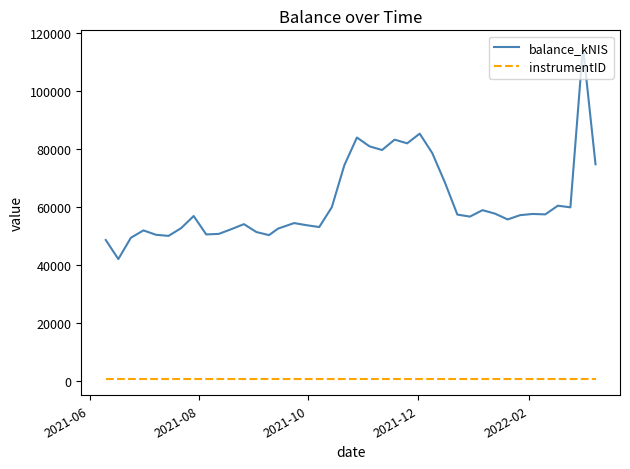

List the series in order of their overall mean, lowest first.

instrumentID, balance_kNIS